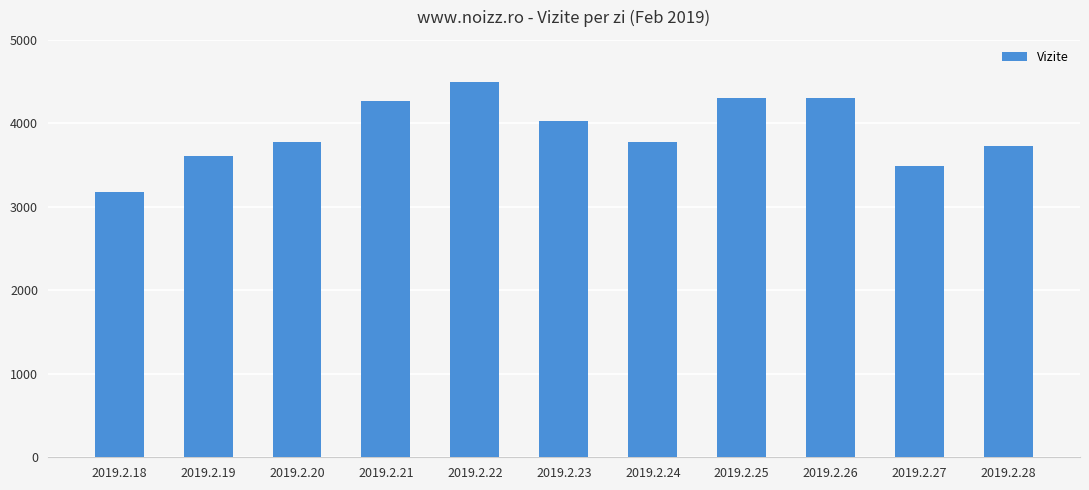

What value does the data have at 2019.2.18, to the nearest 100?

3200